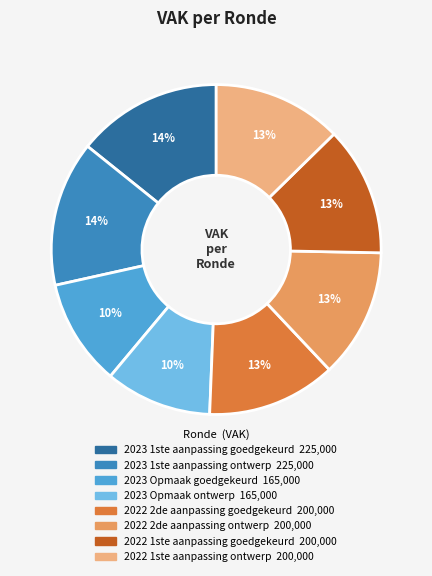

Is there a majority slice in this chart?

No